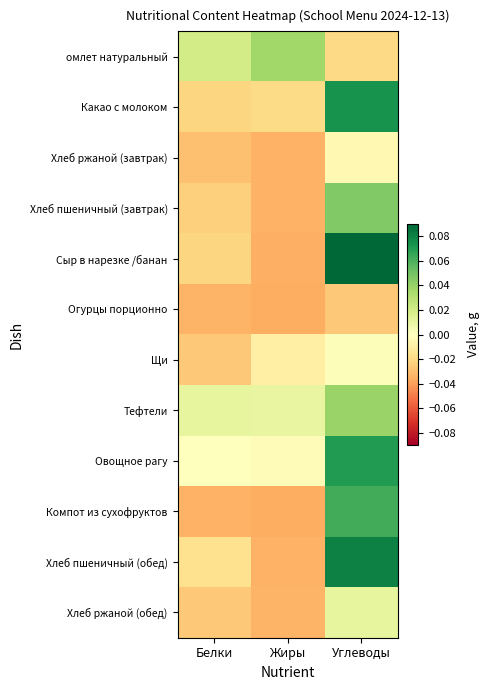

Which category has the highest value across all series?

Углеводы